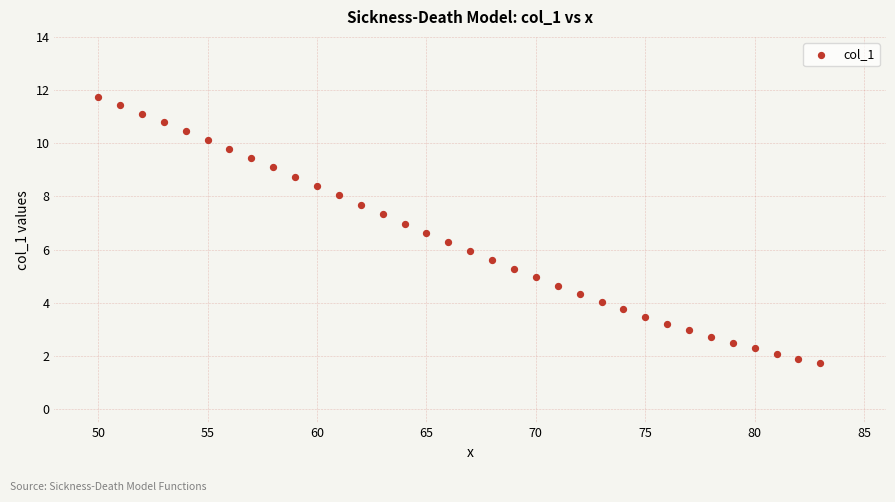

What is the range of X values (max minus min)?

33.0